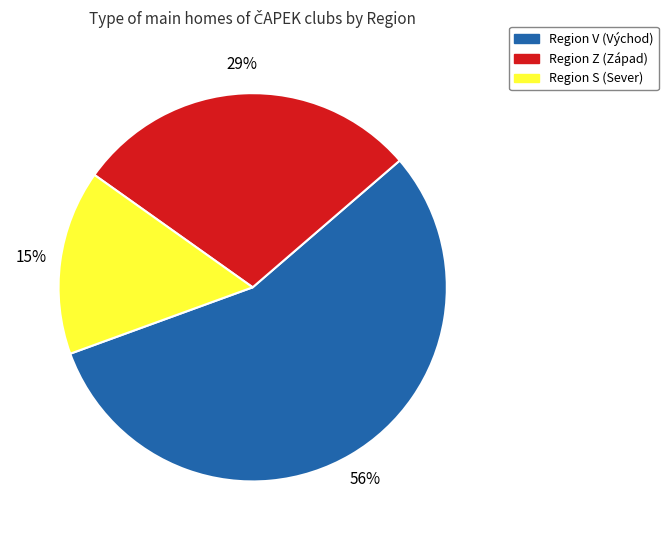

Is there a majority slice in this chart?

Yes